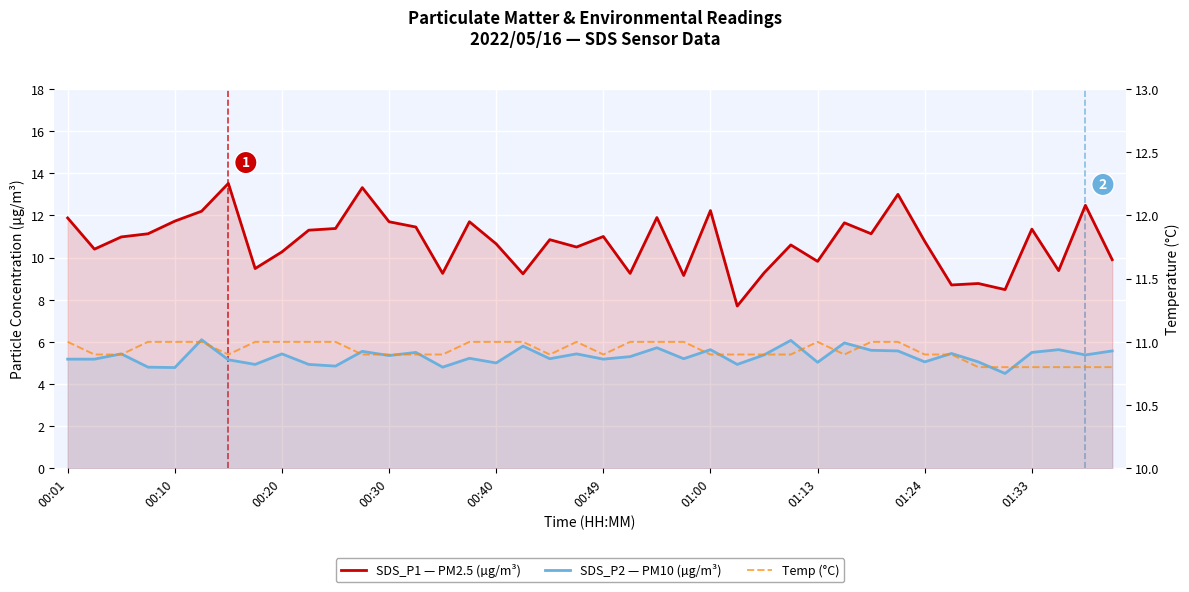

What is the total value across all series at 17?

26.0